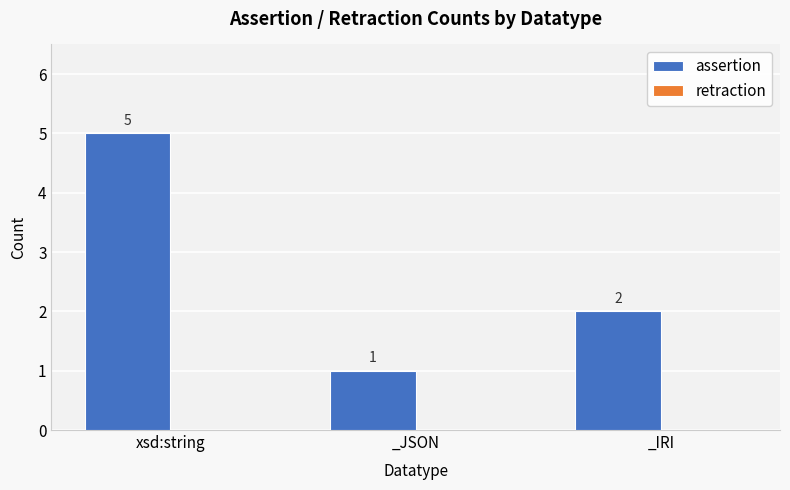

Where does the data first go above 2?

xsd:string